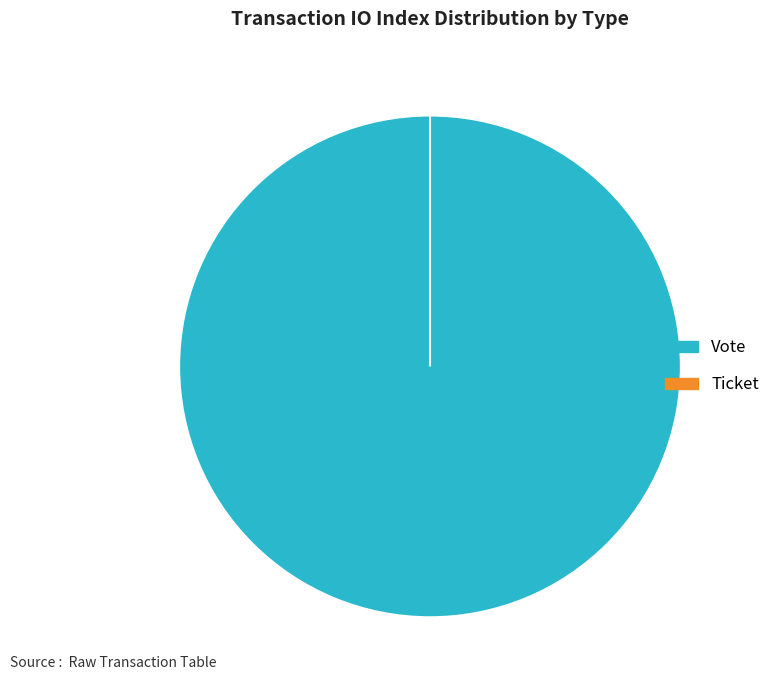

To the nearest percent, what is the difference between the Ticket and Vote slice percentages?

100%